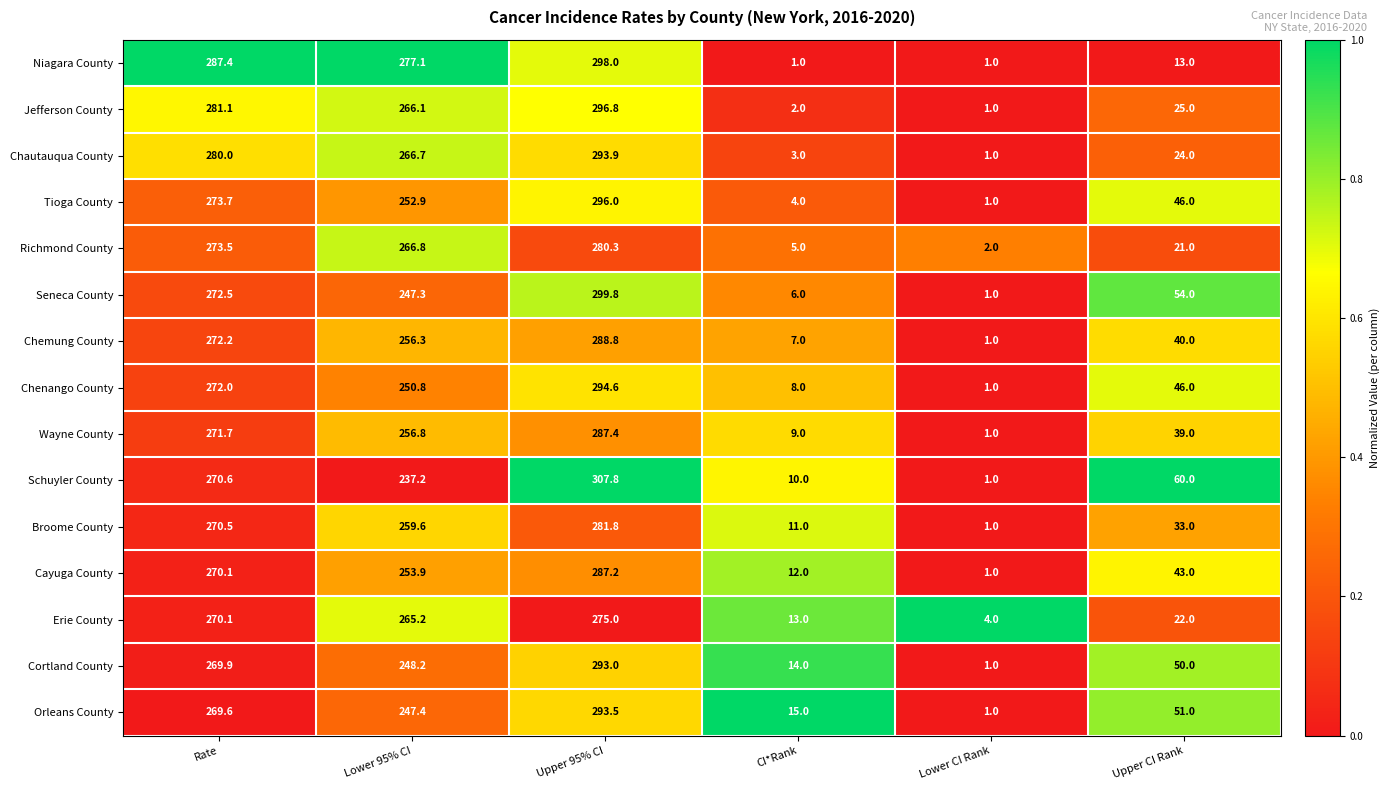

What is the difference between the maximum and second lowest values in the Chemung County series?

281.8